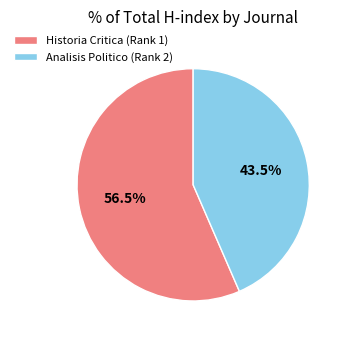

Which has a higher value, Historia Critica (Rank 1) or Analisis Politico (Rank 2)?

Historia Critica (Rank 1)